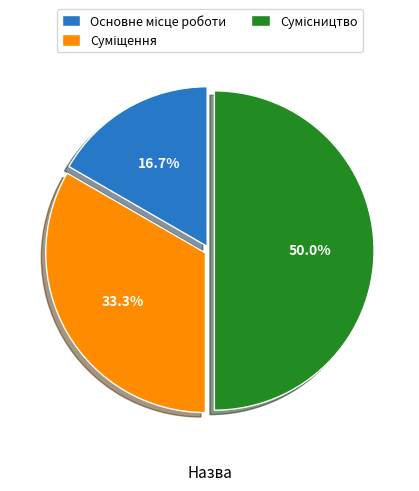

Does any single category account for the majority?

No